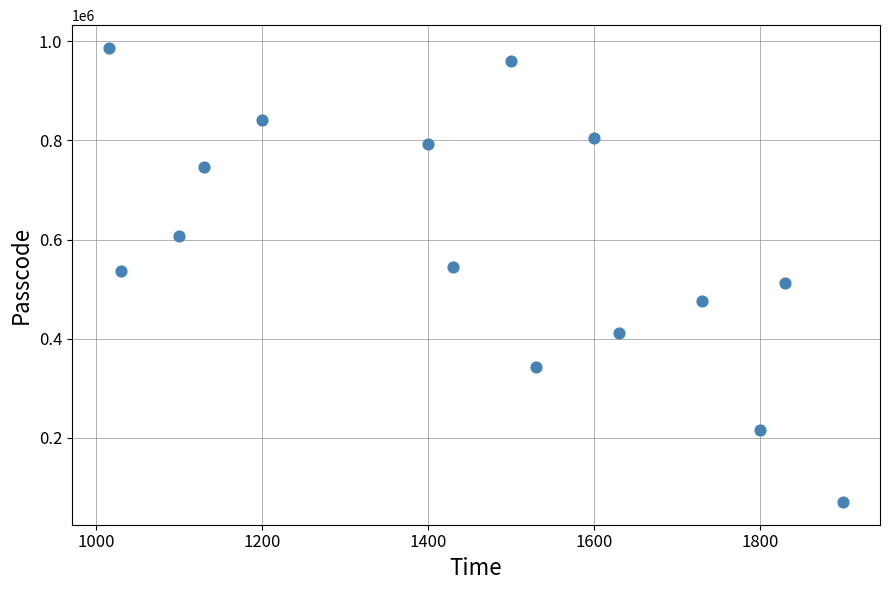

What is the range of Y values (max minus min)?

916073